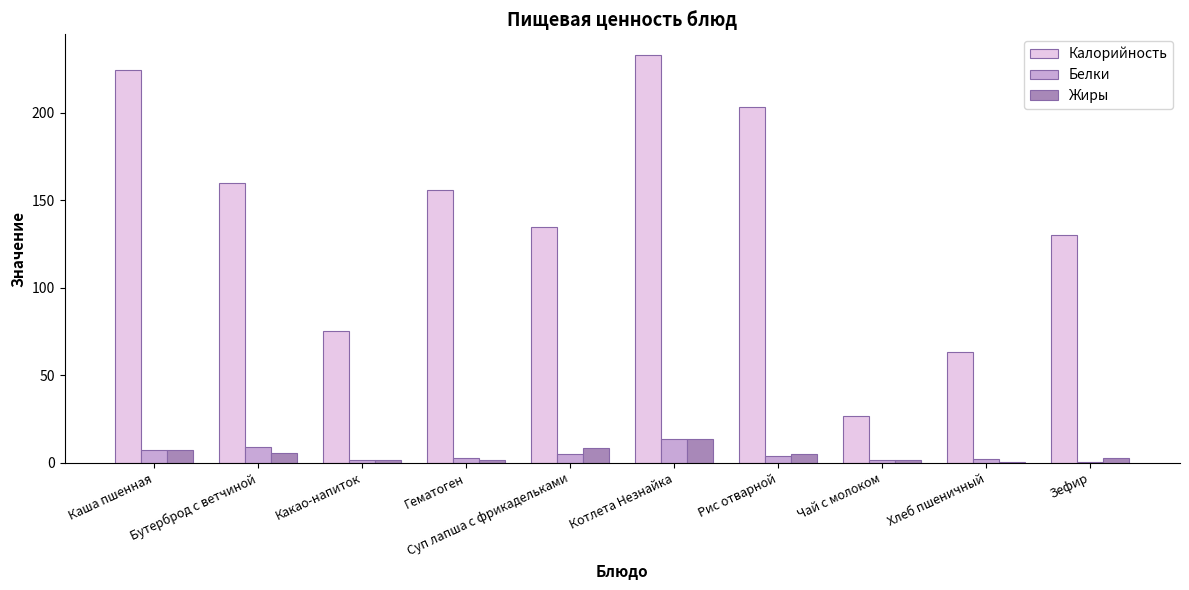

Which series has the largest total across all categories?

Калорийность